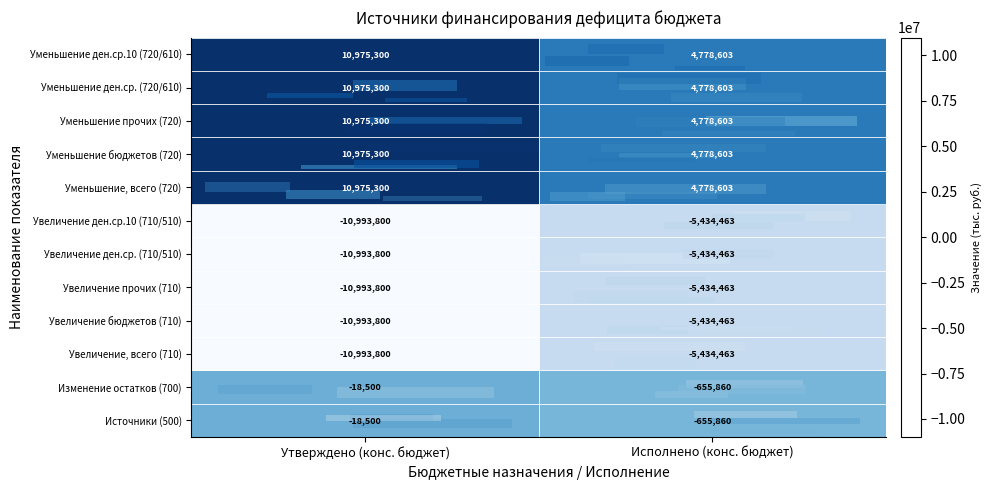

Is it true that Уменьшение ден.ср.10 (720/610) equals 2675542 at Исполнено (конс. бюджет)?

False